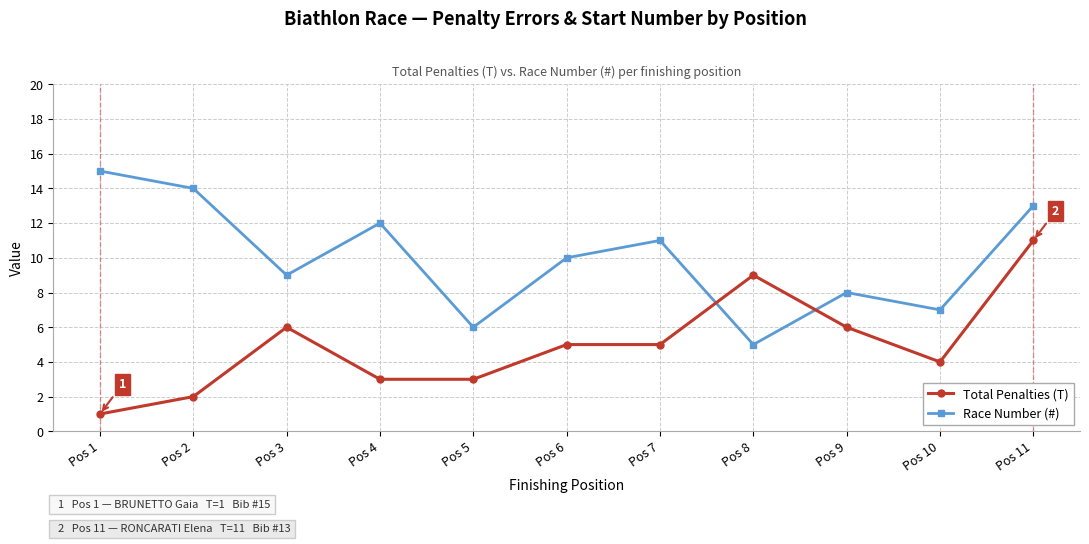

Which category has the lowest value in the Total Penalties (T) series?

Pos 1